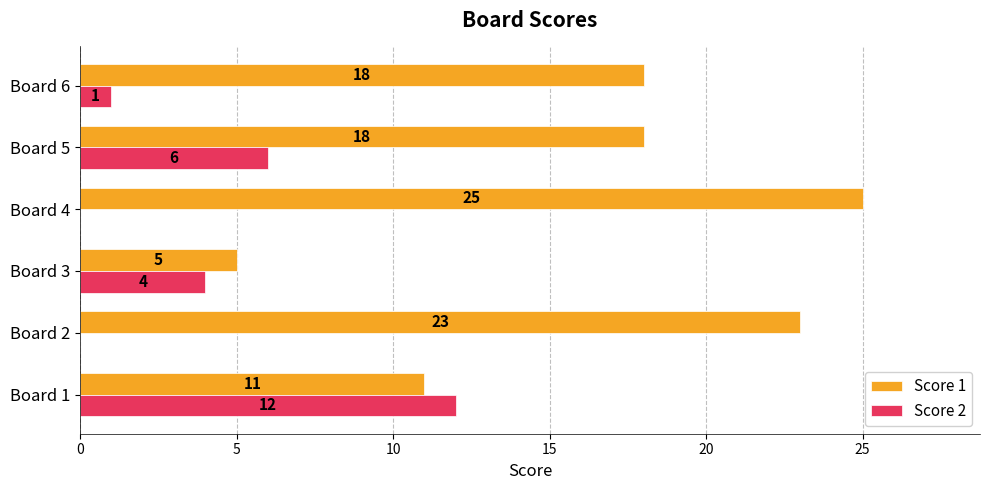

How many Score 1 values are between 11 and 23?

4